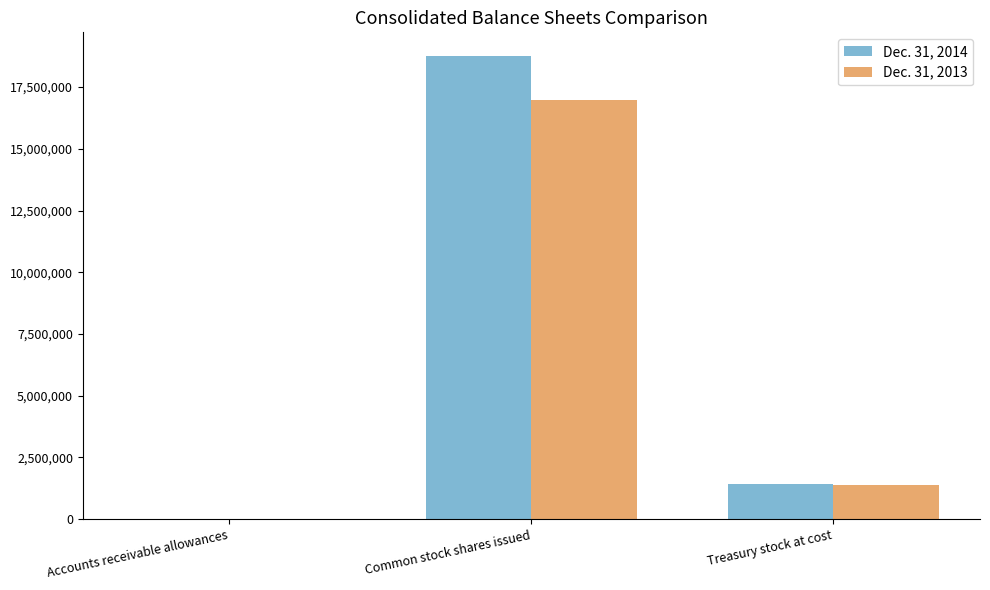

Which series changed the most between Common stock shares issued and Treasury stock at cost?

Dec. 31, 2014